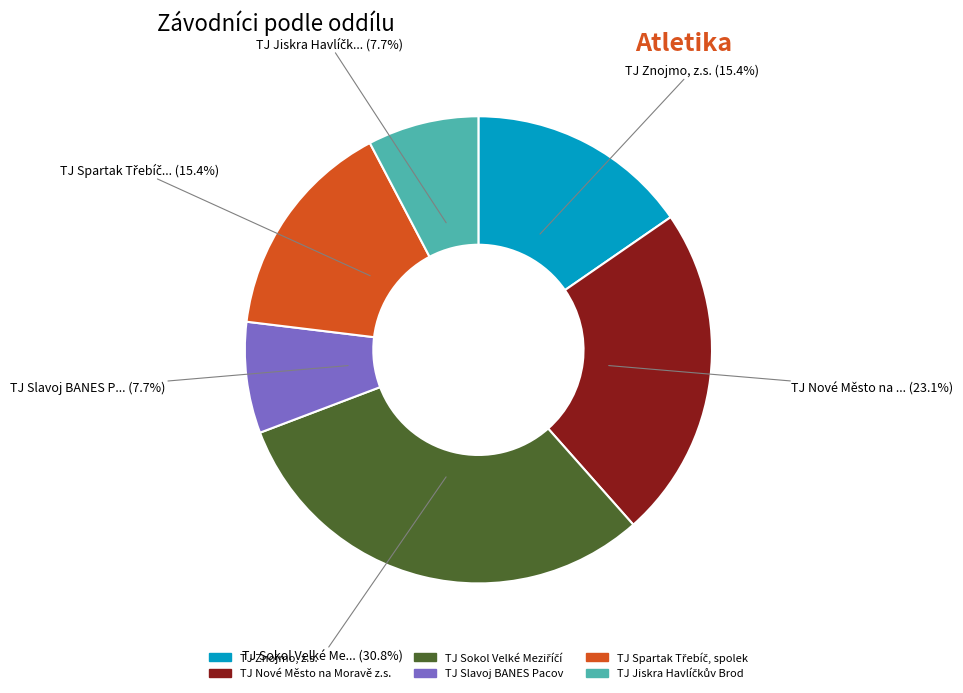

Does TJ Znojmo, z.s. represent more than half of the total?

No